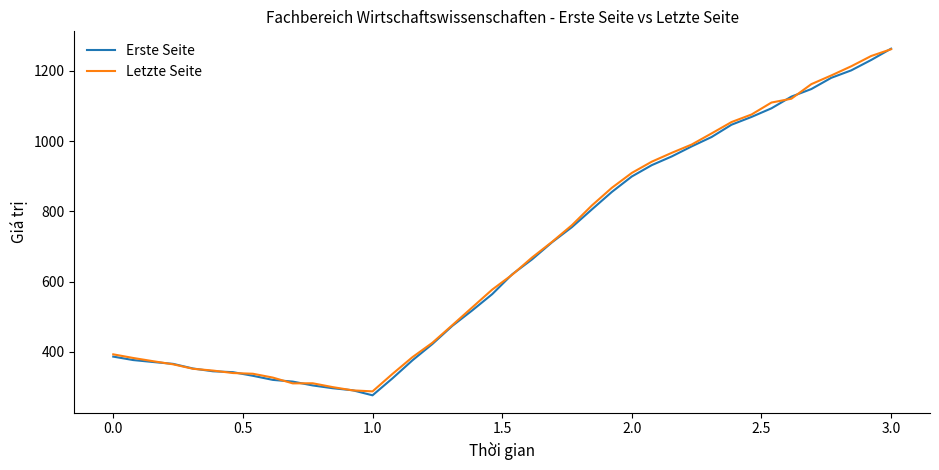

What is the lowest value of the Erste Seite series?

276.3